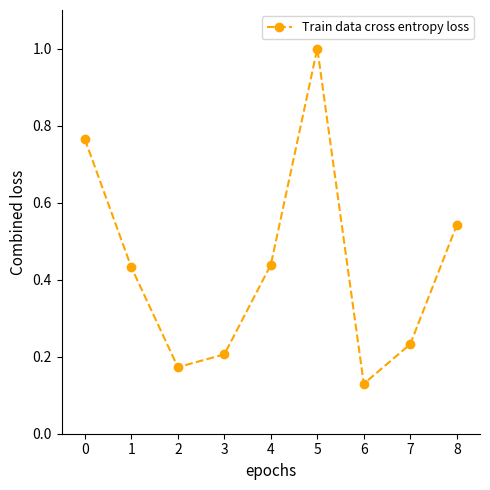

What is the change in value from 5 to 7?

-0.8